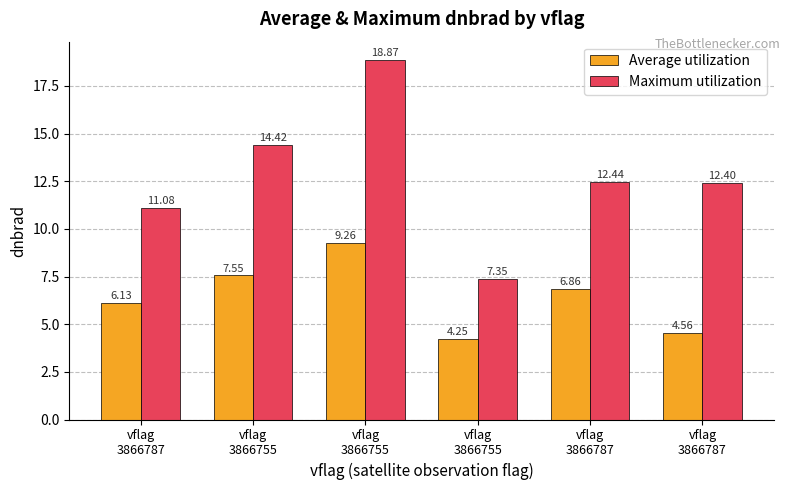

How many categories are shown in the chart?

6